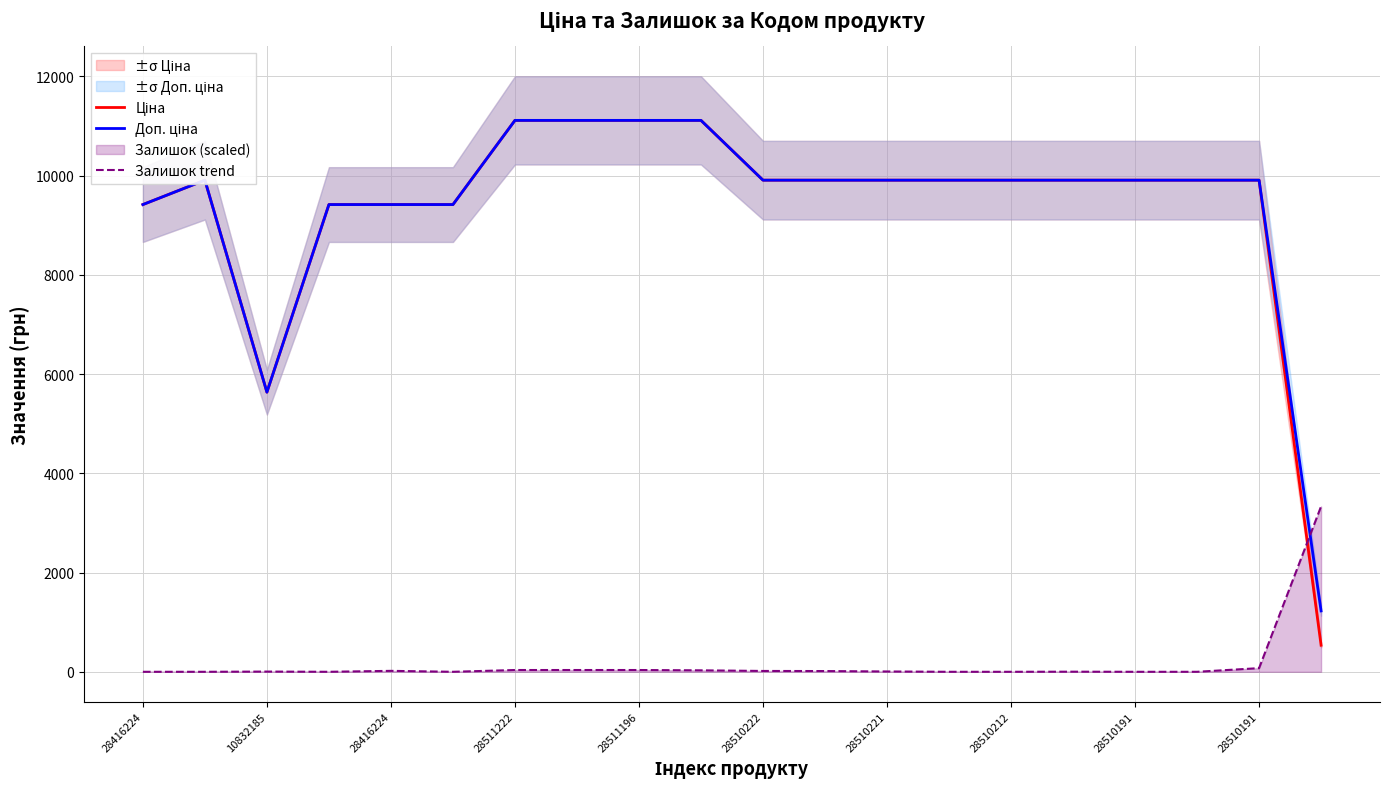

How many values in the Доп. ціна series exceed 9908?

14